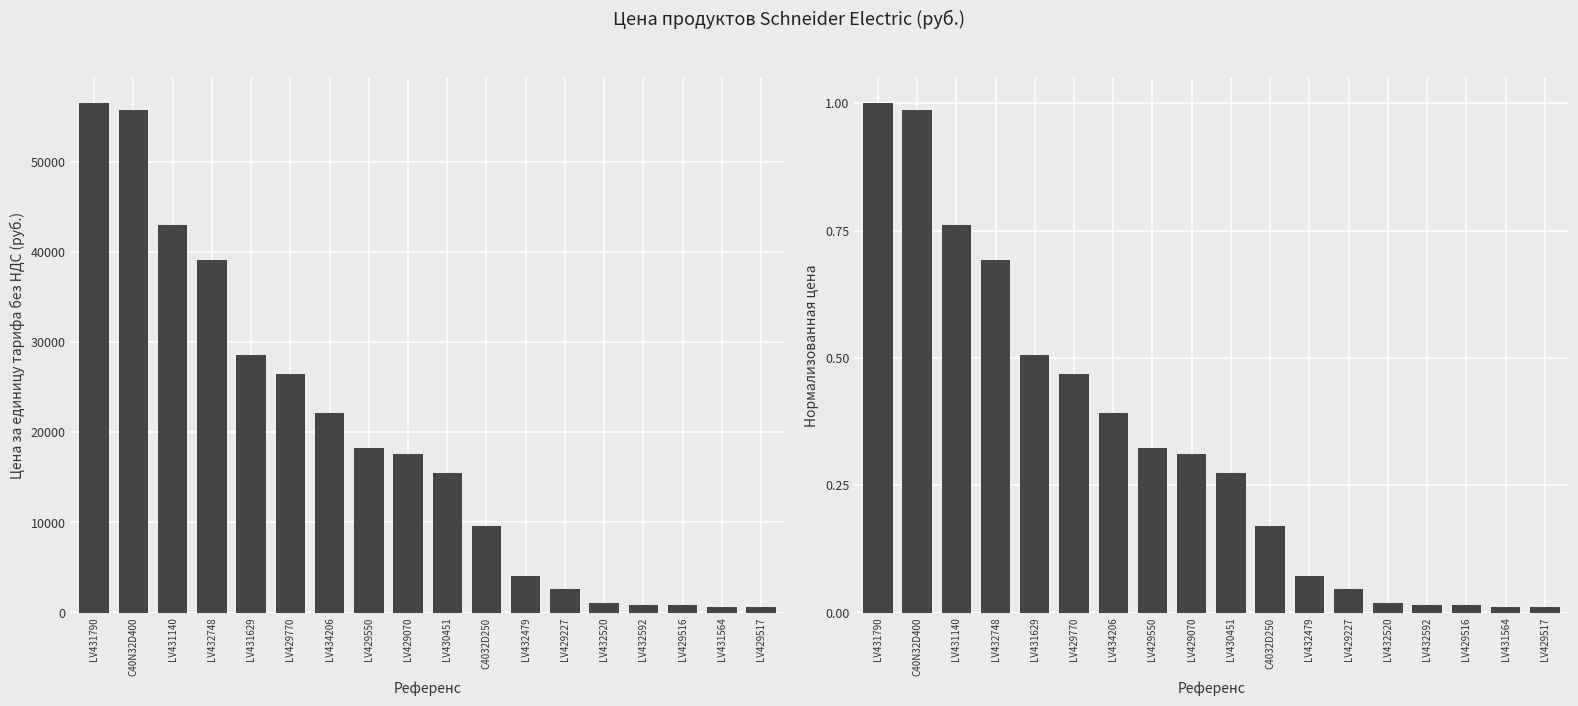

Read the Цена за единицу тарифа без НДС (руб.) value at LV430451.

15450.0